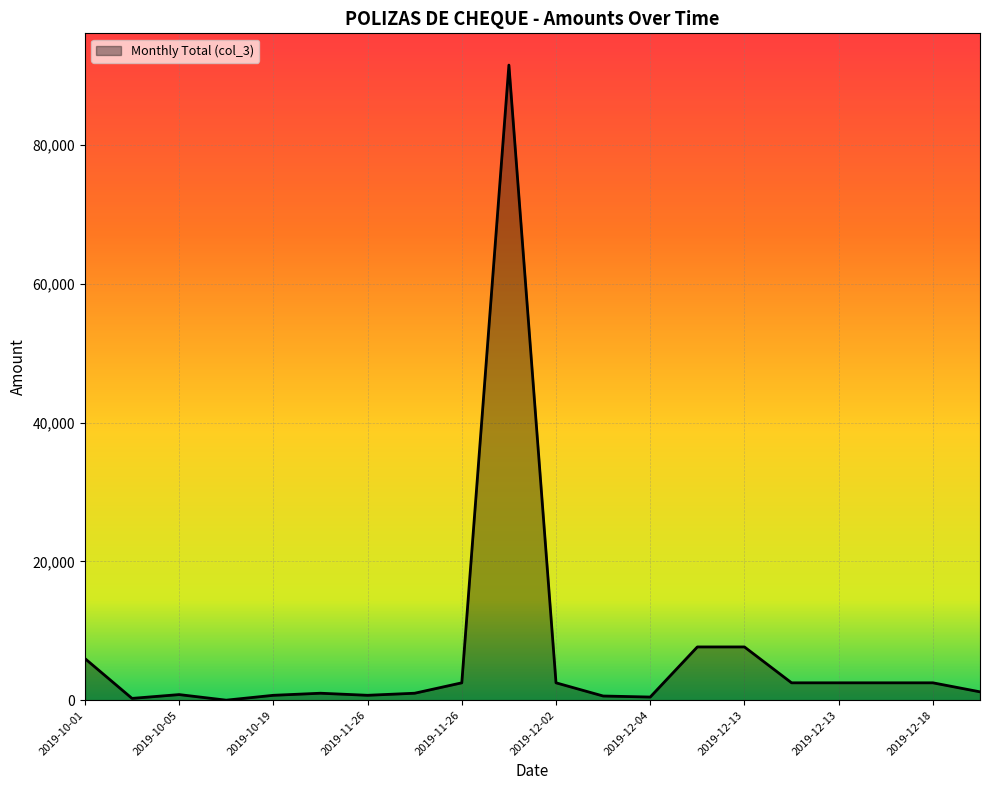

What is the difference between the maximum and minimum values?

91503.4